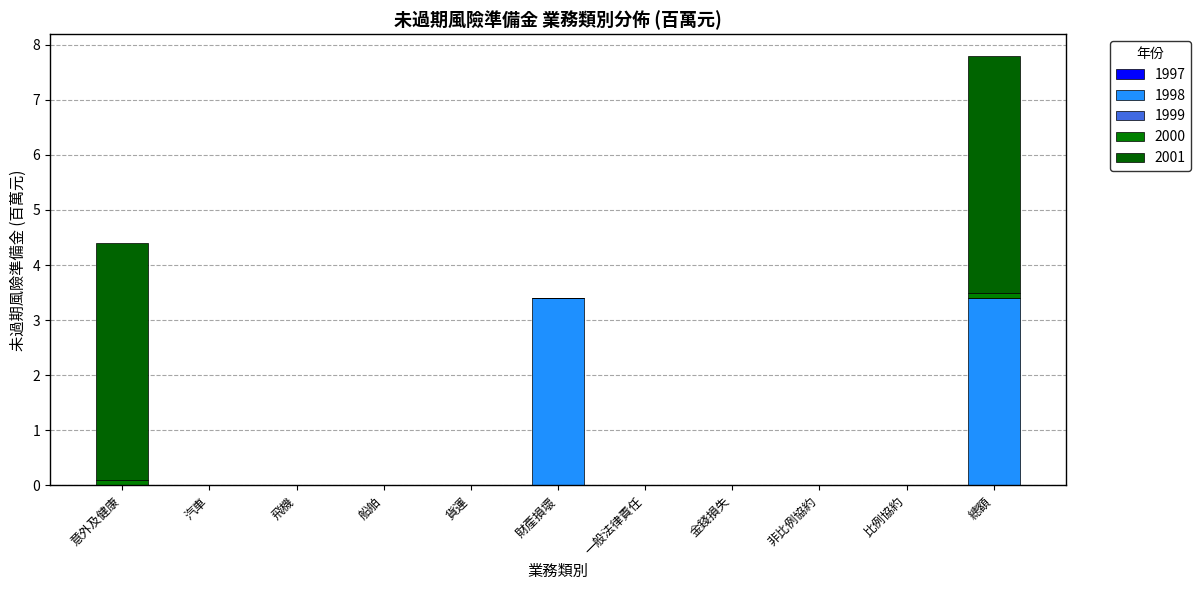

Which series changed the most between 一般法律責任 and 金錢損失?

1998